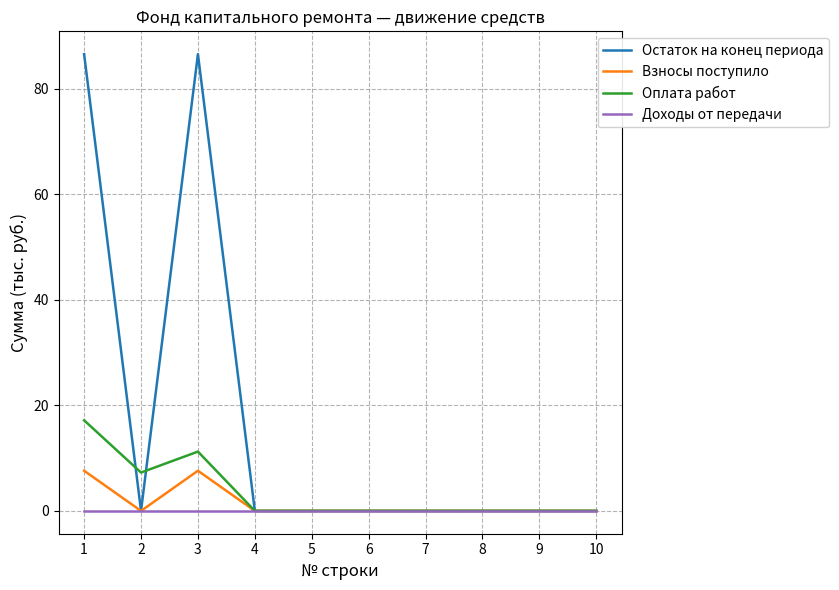

Reading left to right, list all the values displayed in this chart.

Остаток на конец периода: 1=86.6	2=0.0	3=86.6	4=0.0	5=0.0	6=0.0	7=0.0	8=0.0	9=0.0	10=0.0
Взносы поступило: 1=7.6	2=0.0	3=7.6	4=0.0	5=0.0	6=0.0	7=0.0	8=0.0	9=0.0	10=0.0
Оплата работ: 1=17.2	2=7.3	3=11.2	4=0.0	5=0.0	6=0.0	7=0.0	8=0.0	9=0.0	10=0.0
Доходы от передачи: 1=0.0	2=0.0	3=0.0	4=0.0	5=0.0	6=0.0	7=0.0	8=0.0	9=0.0	10=0.0